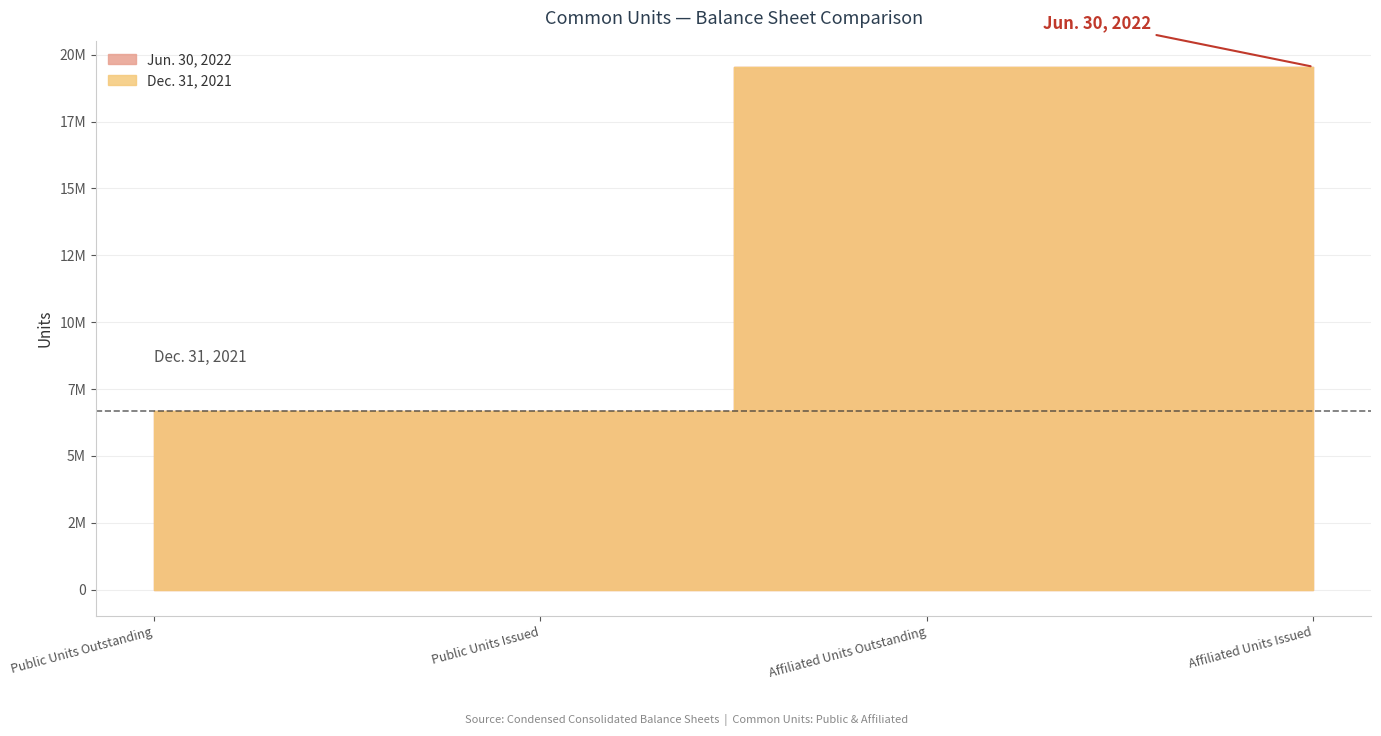

What is the value of the Jun. 30, 2022 point at the 1st from the left?

6689383